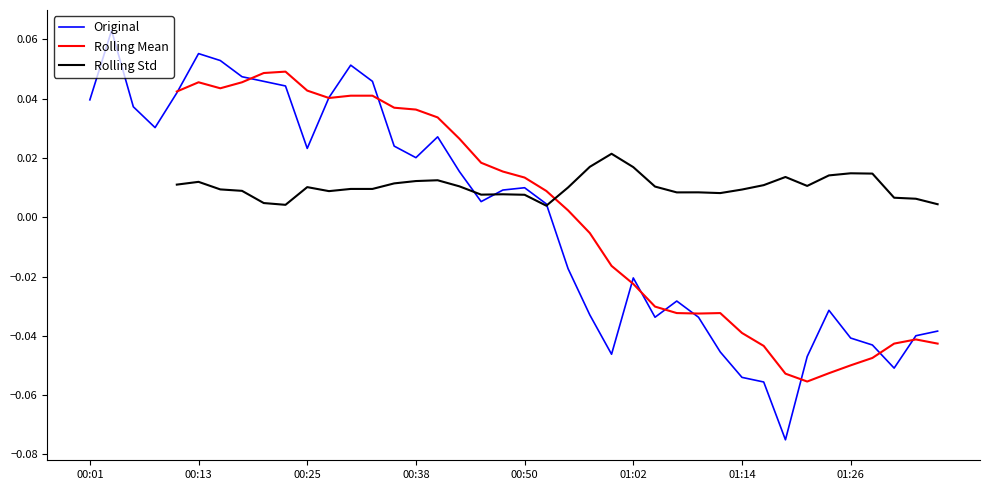

How many Rolling Mean values are between 0 and 1?

19